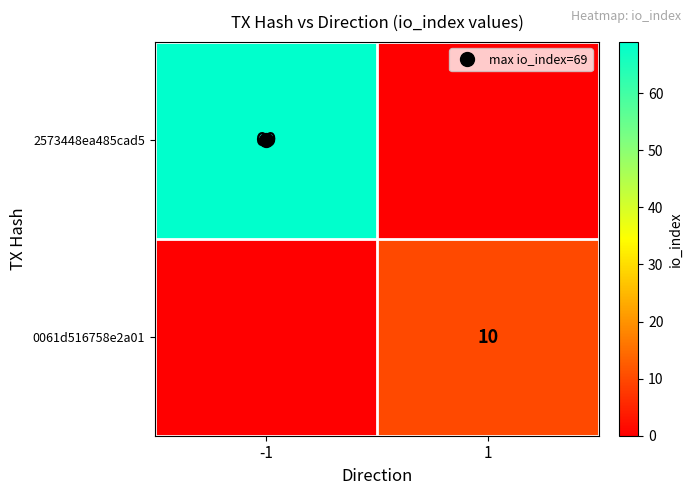

What is the difference between the highest and lowest values at -1?

69